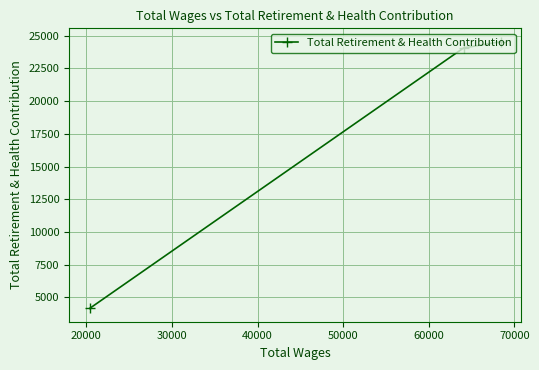

What is the difference between the maximum and second lowest values?

481